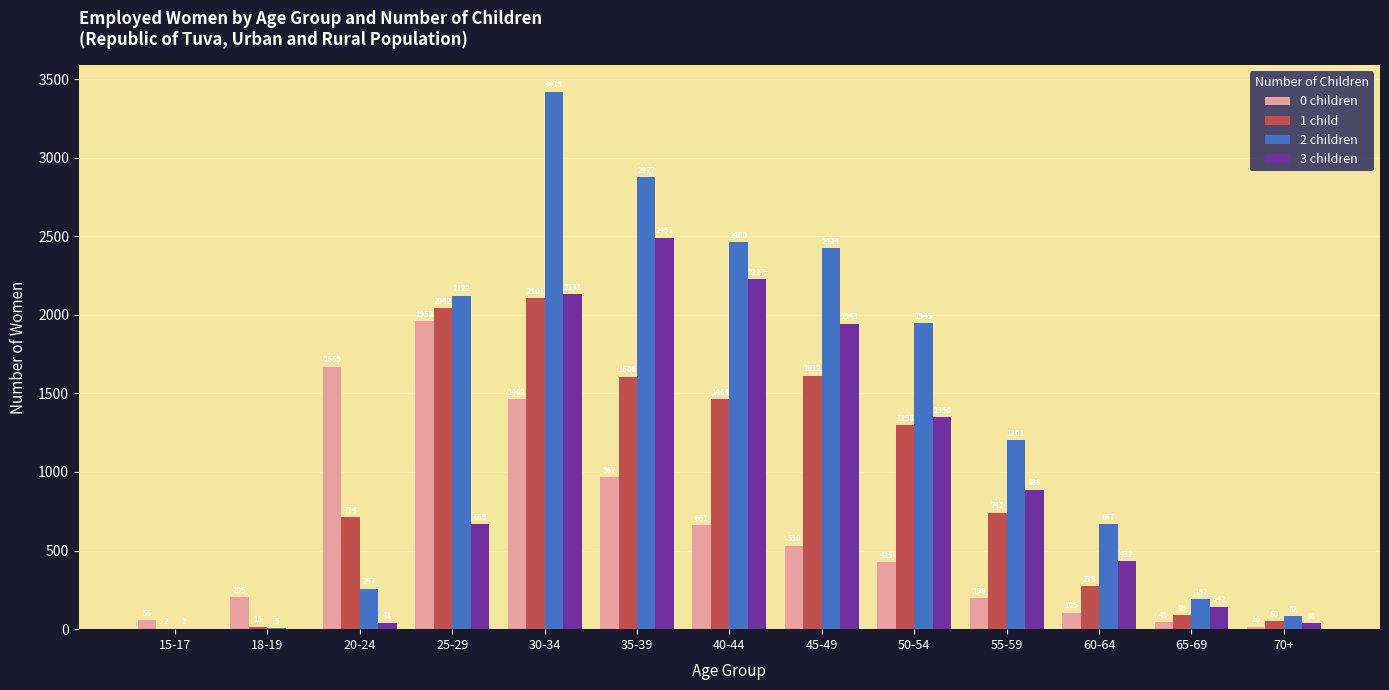

Which series changed the most between 45-49 and 60-64?

2 children